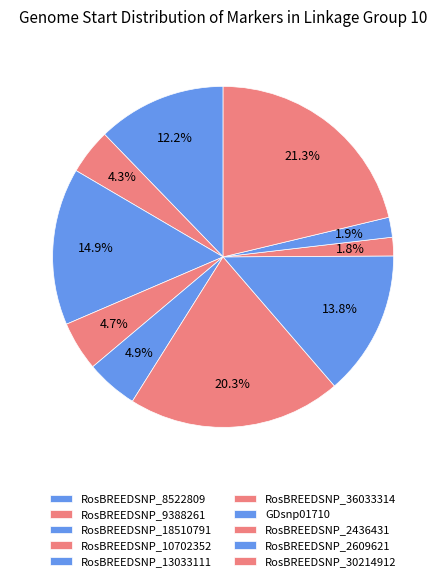

How many slices are in this pie chart?

10